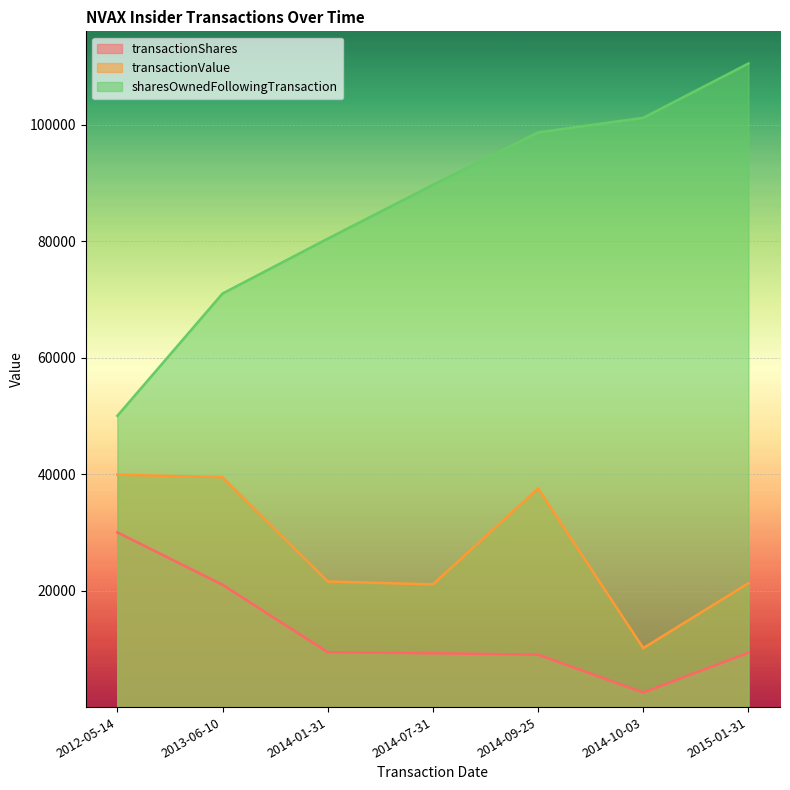

True or false: transactionShares and sharesOwnedFollowingTransaction cross at least once.

False